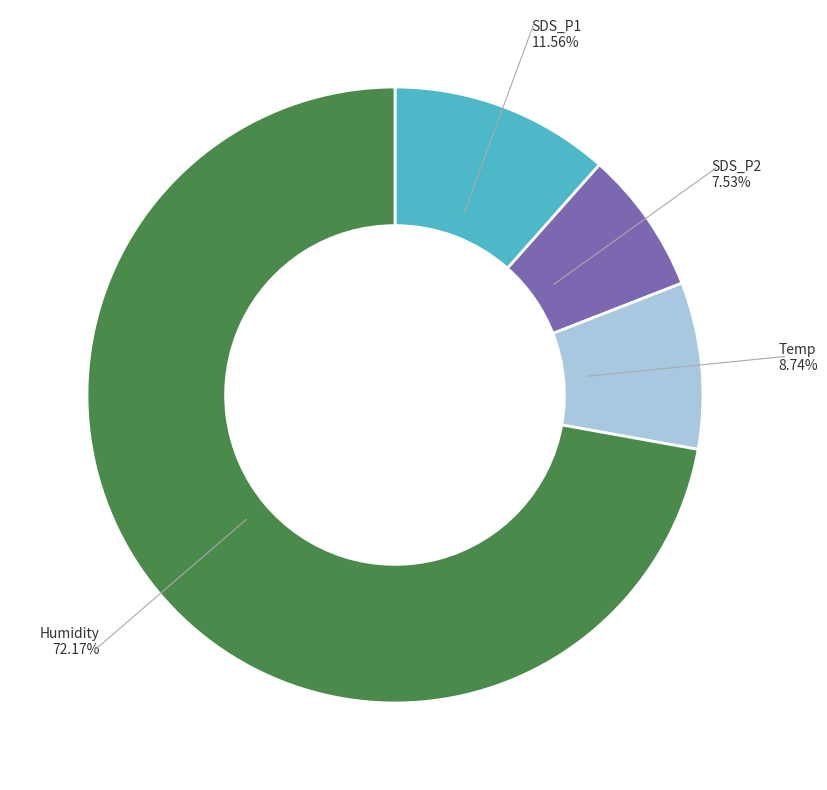

Does any single category account for the majority?

Yes